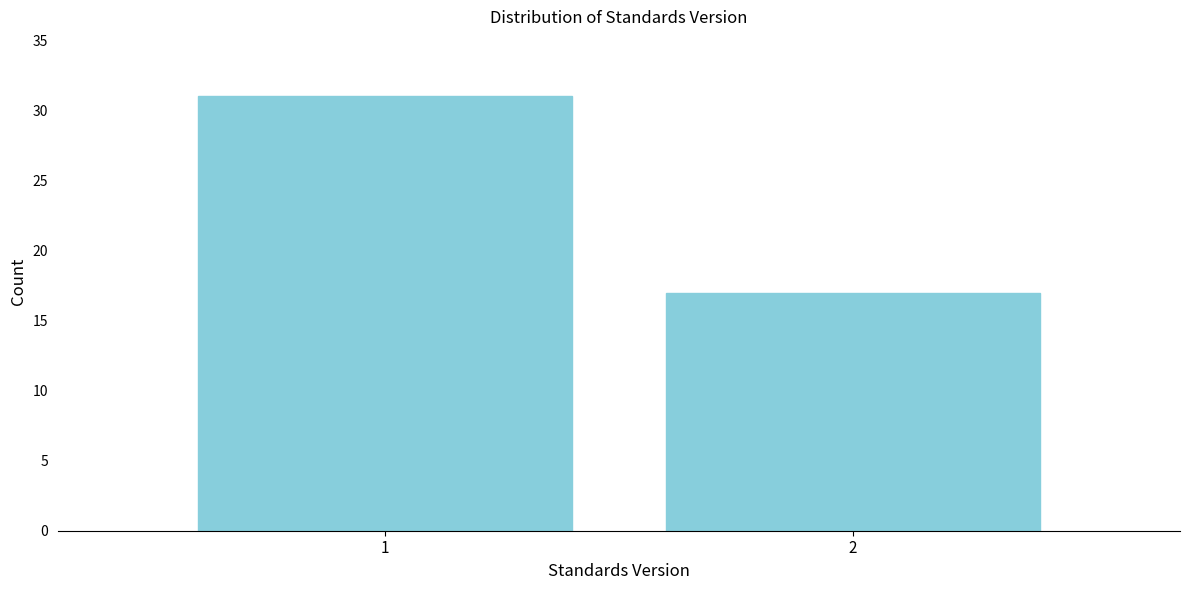

Reading left to right, transcribe all the data shown in this chart.

1=31	2=17